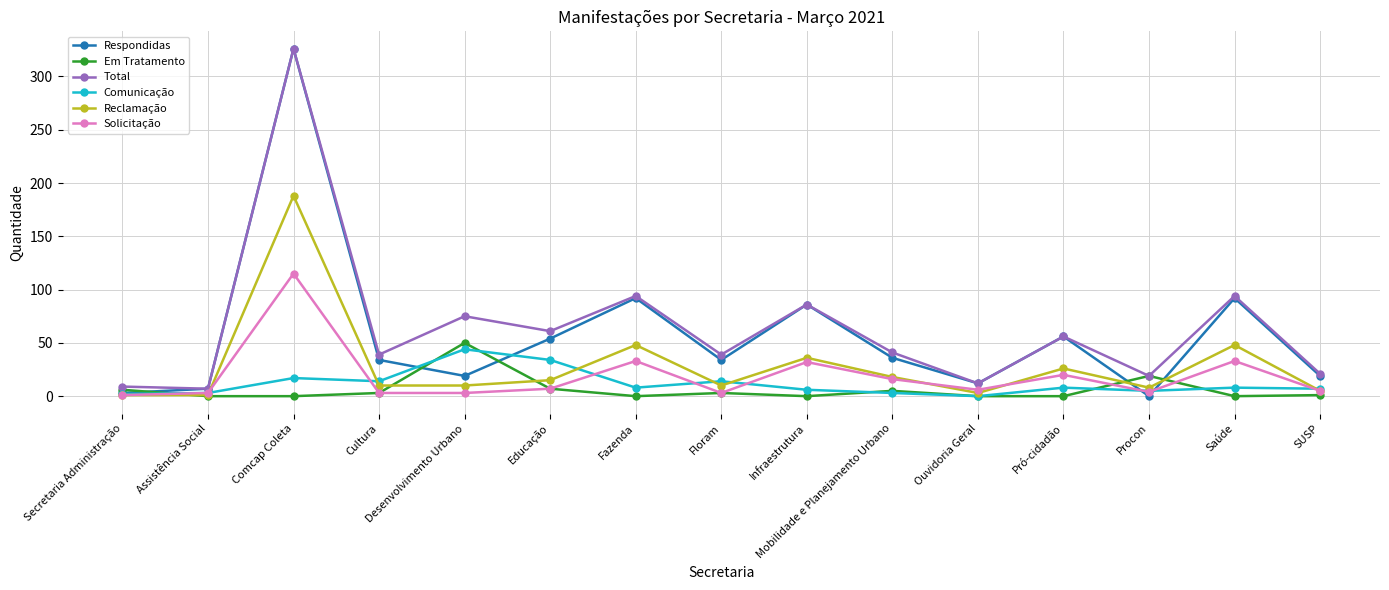

At which category does the chart reach its peak across all series?

Comcap Coleta